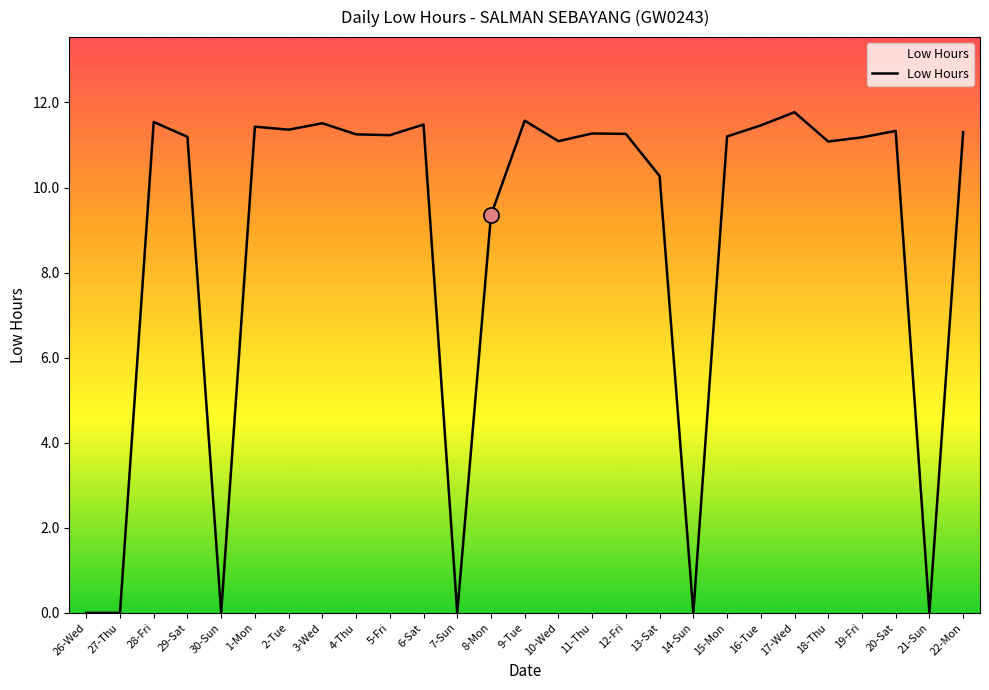

Between 28-Fri and 10-Wed, which is larger?

28-Fri